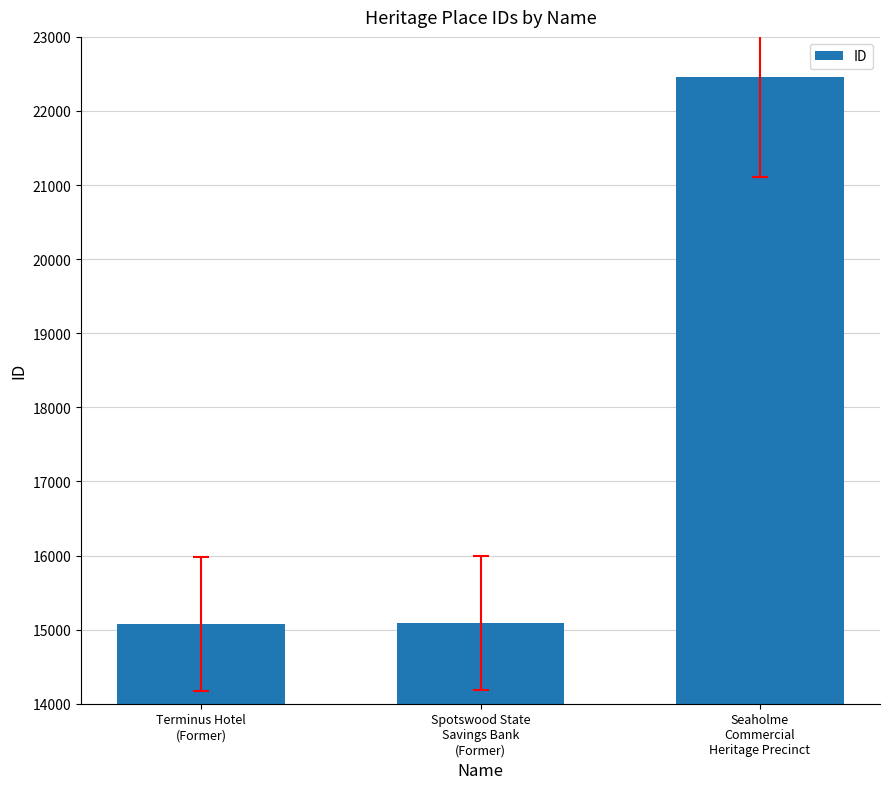

Is it true that the value at Terminus Hotel
(Former) is 15078?

True